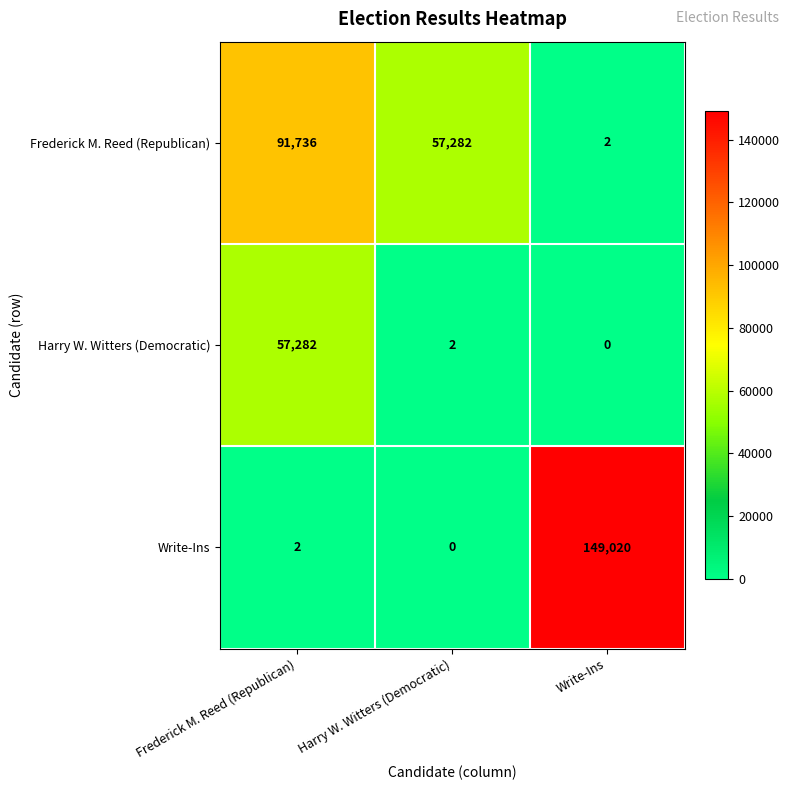

What is the maximum value shown in the chart?

149020